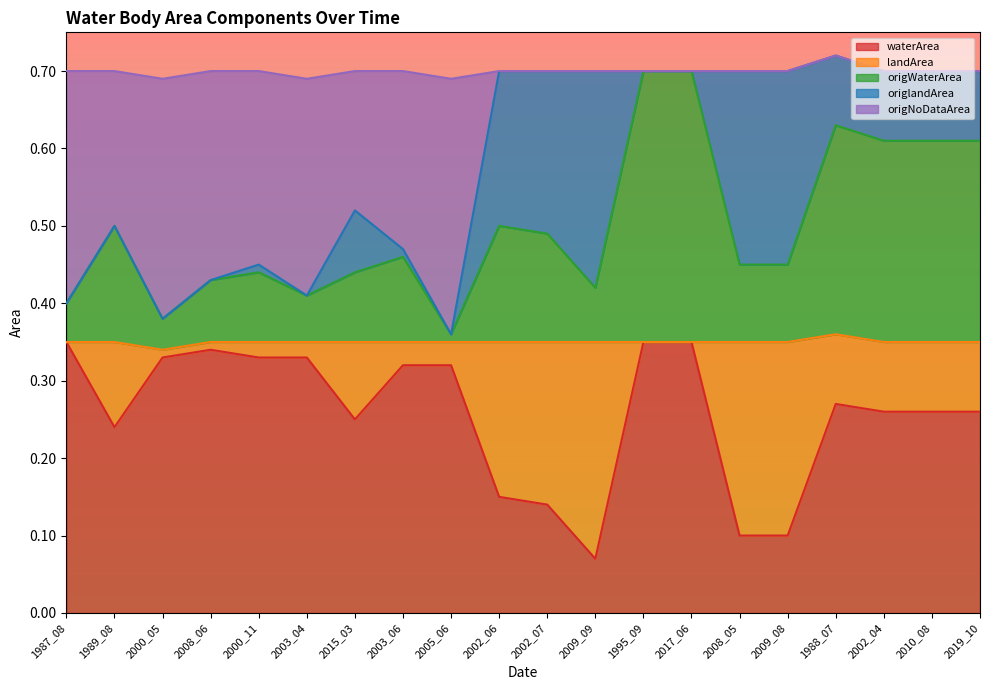

What is the total value across all series at 2002_07?

0.7